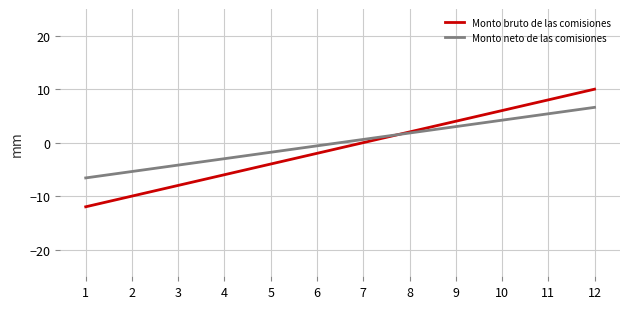

What is the total value across all series at 12?

16.6